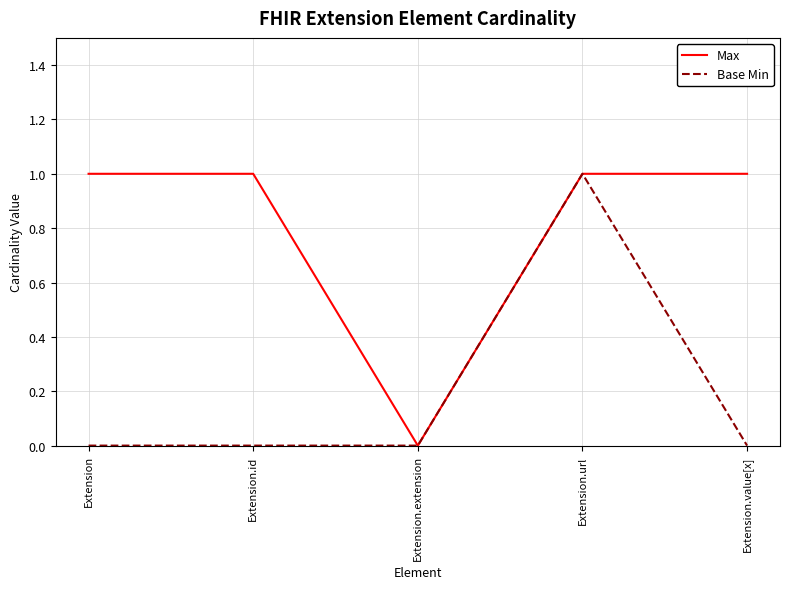

At which category is the sum across all series the highest?

Extension.url